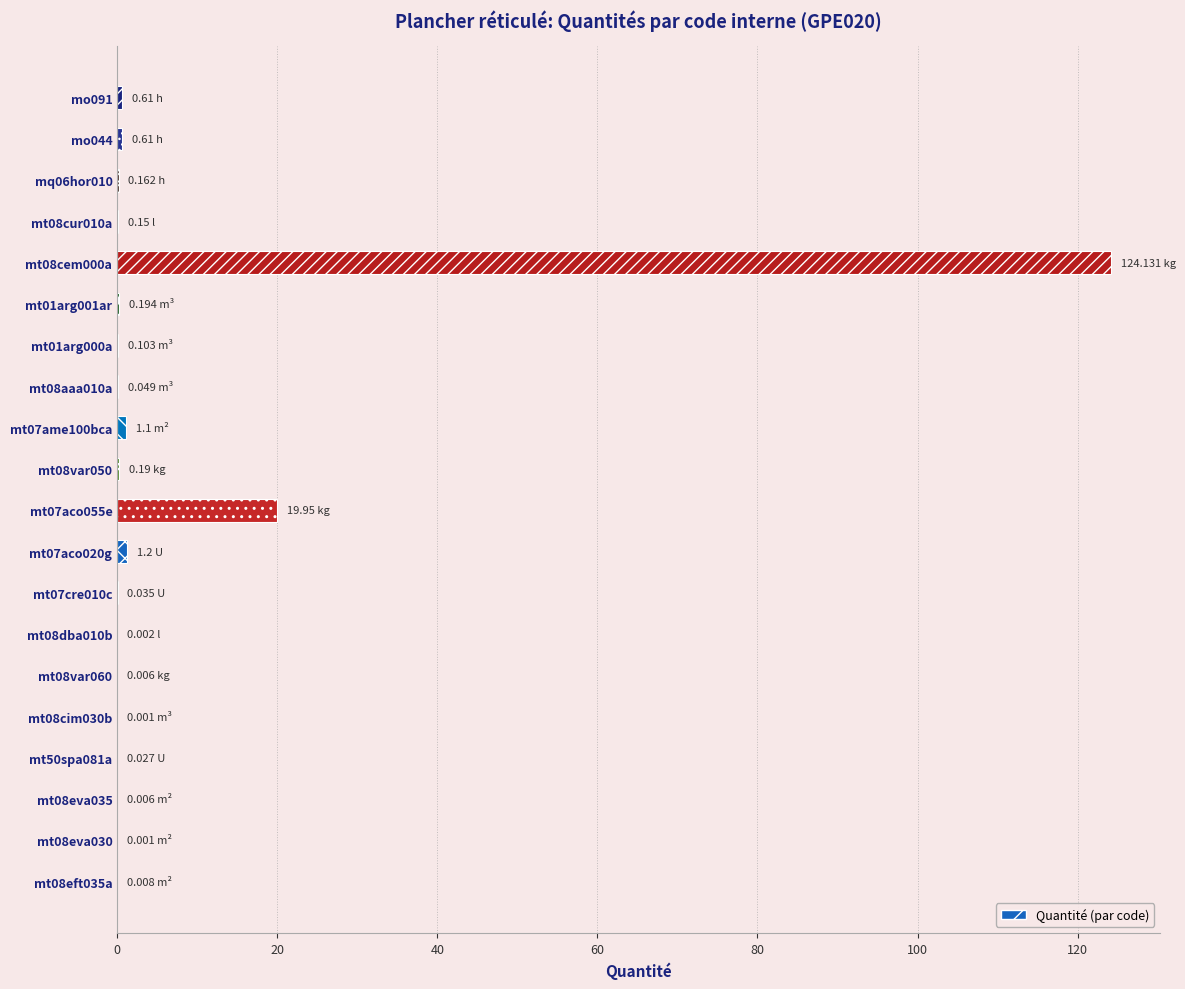

How many series are shown in this chart?

1